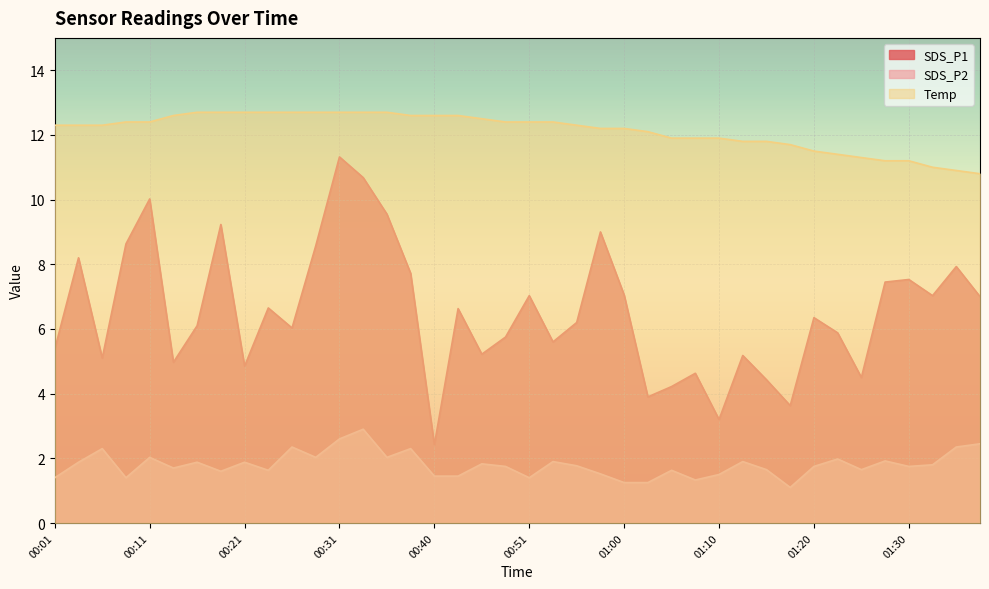

Which series has the largest range (max minus min)?

SDS_P1